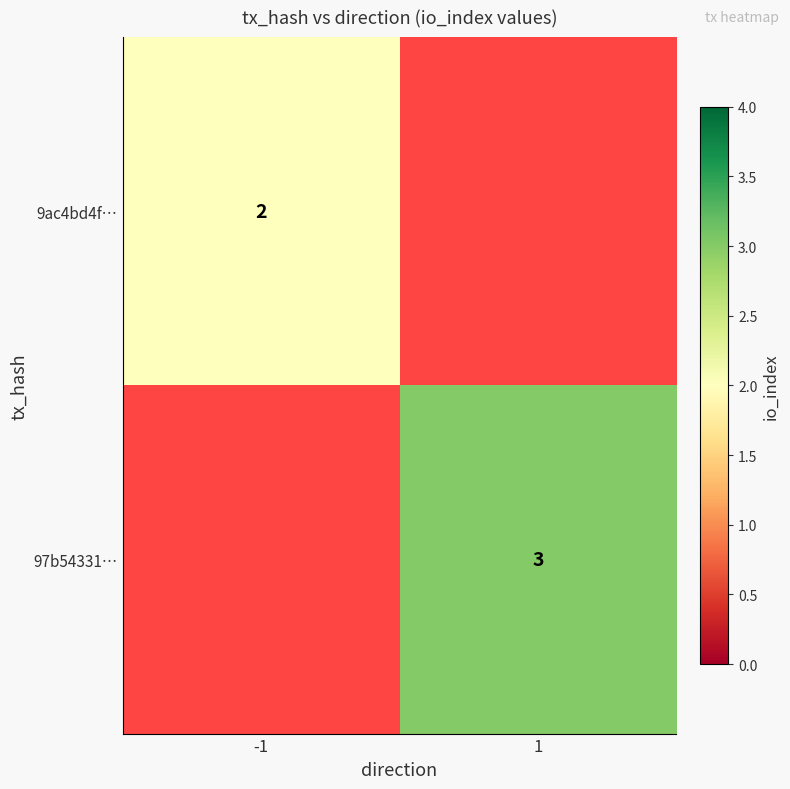

The value of 9ac4bd4f… at -1 is 1. True or false?

False